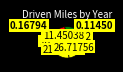

Count the number of slices in the pie.

5